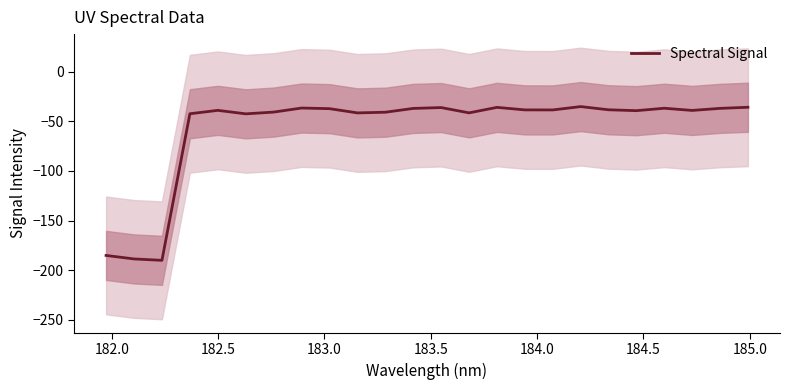

The chart shows a value of -19.6 at 184.5. True or false?

False